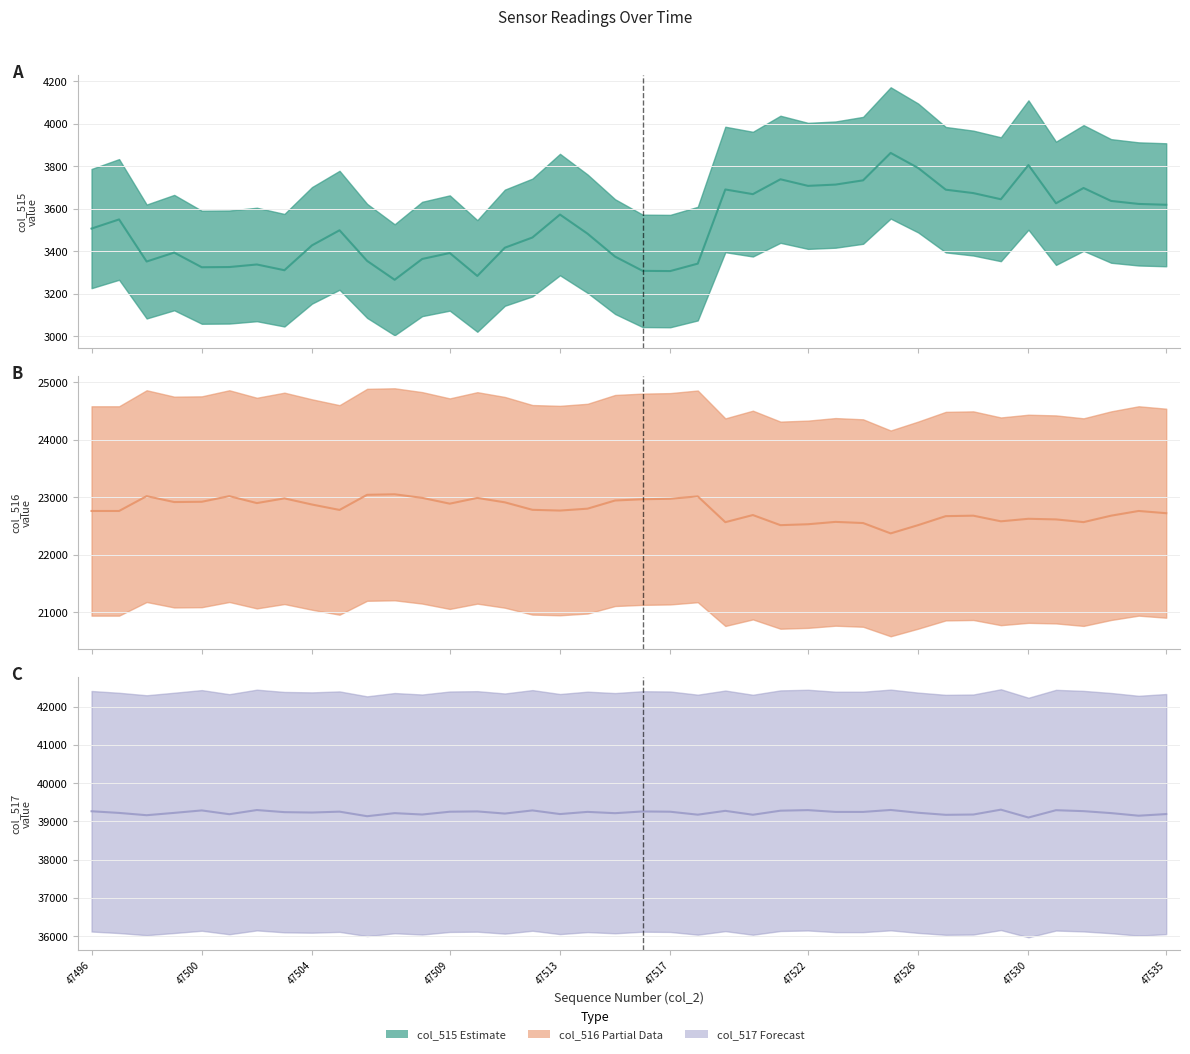

What is the sum of all col_516 values?

911409